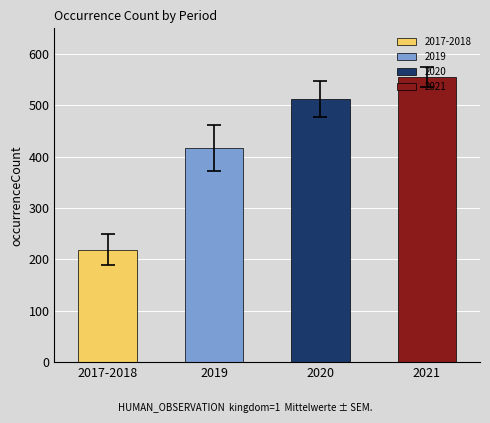

List the labels in order of value, largest first.

2021, 2020, 2019, 2017-2018